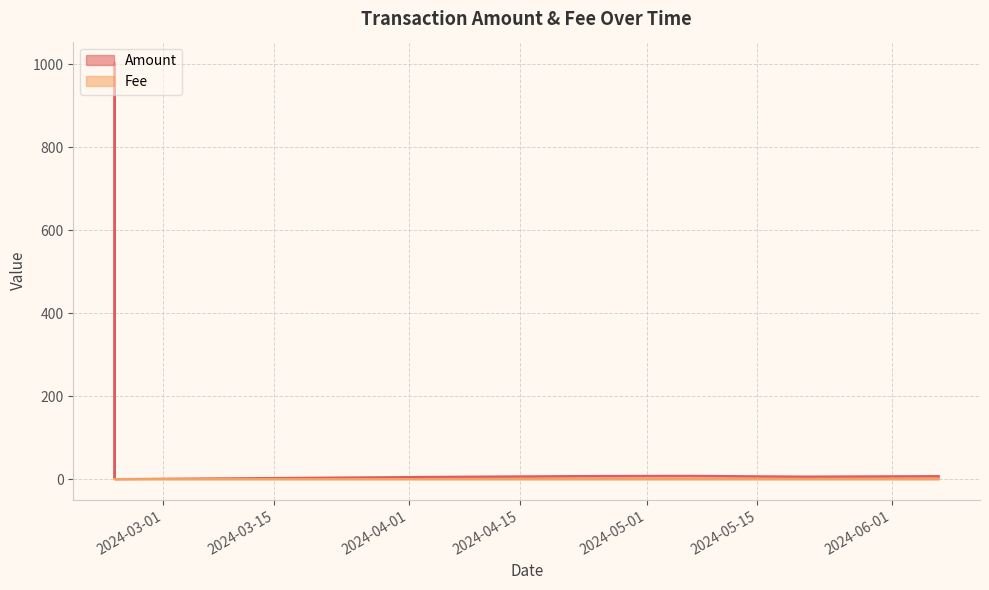

The value of Fee at 2024-04-07 02:18:00 is 0.0. True or false?

False